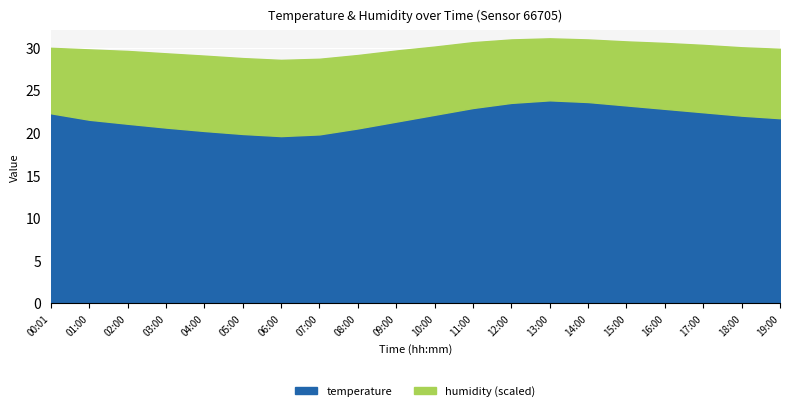

Is it true that temperature equals 23.6 at 14:00?

True